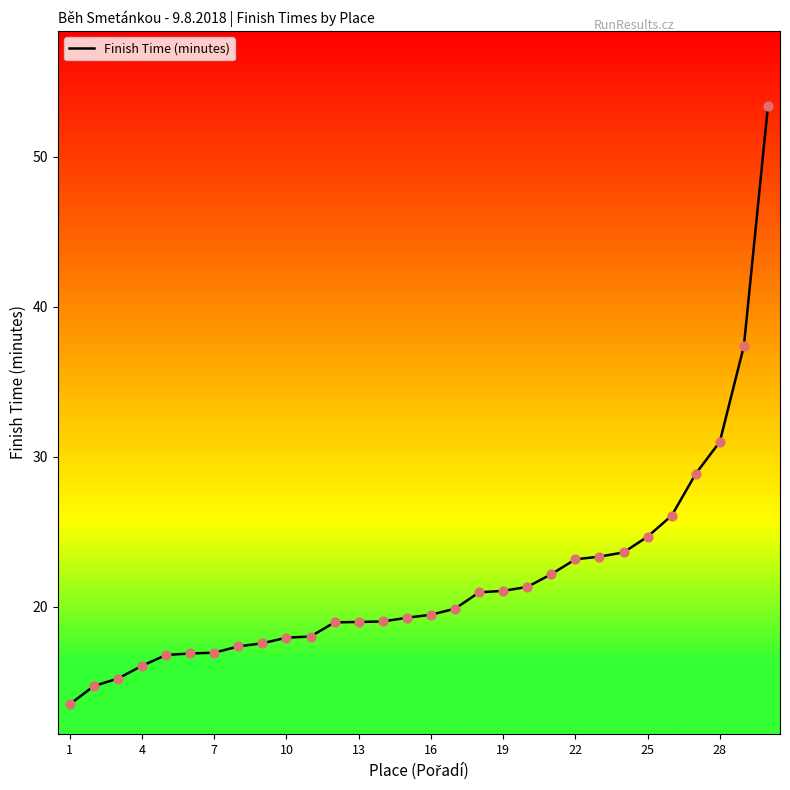

What is the smallest value displayed?

13.5